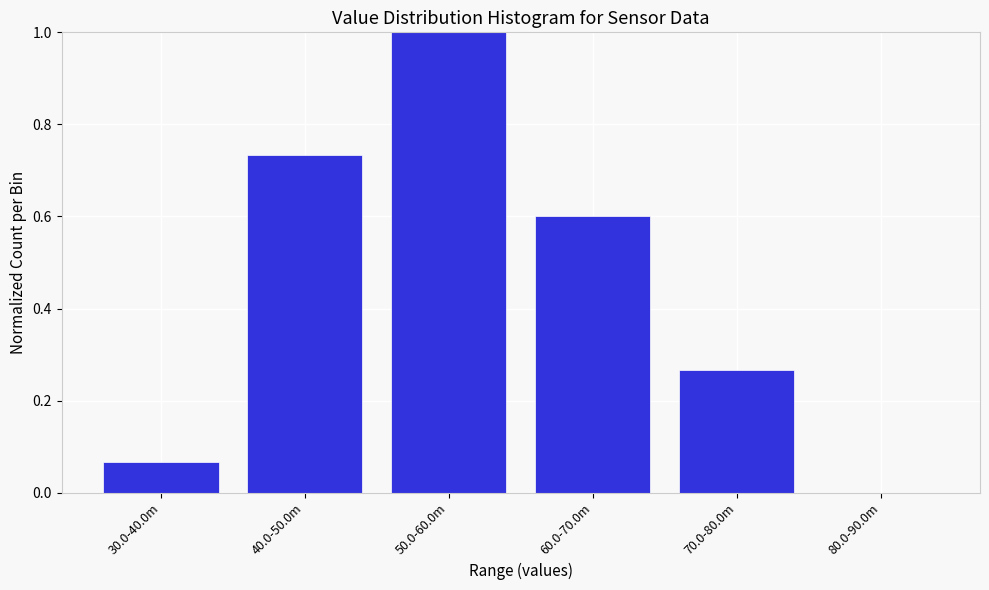

What is the sum of the values at 50.0-60.0m and 80.0-90.0m?

1.0